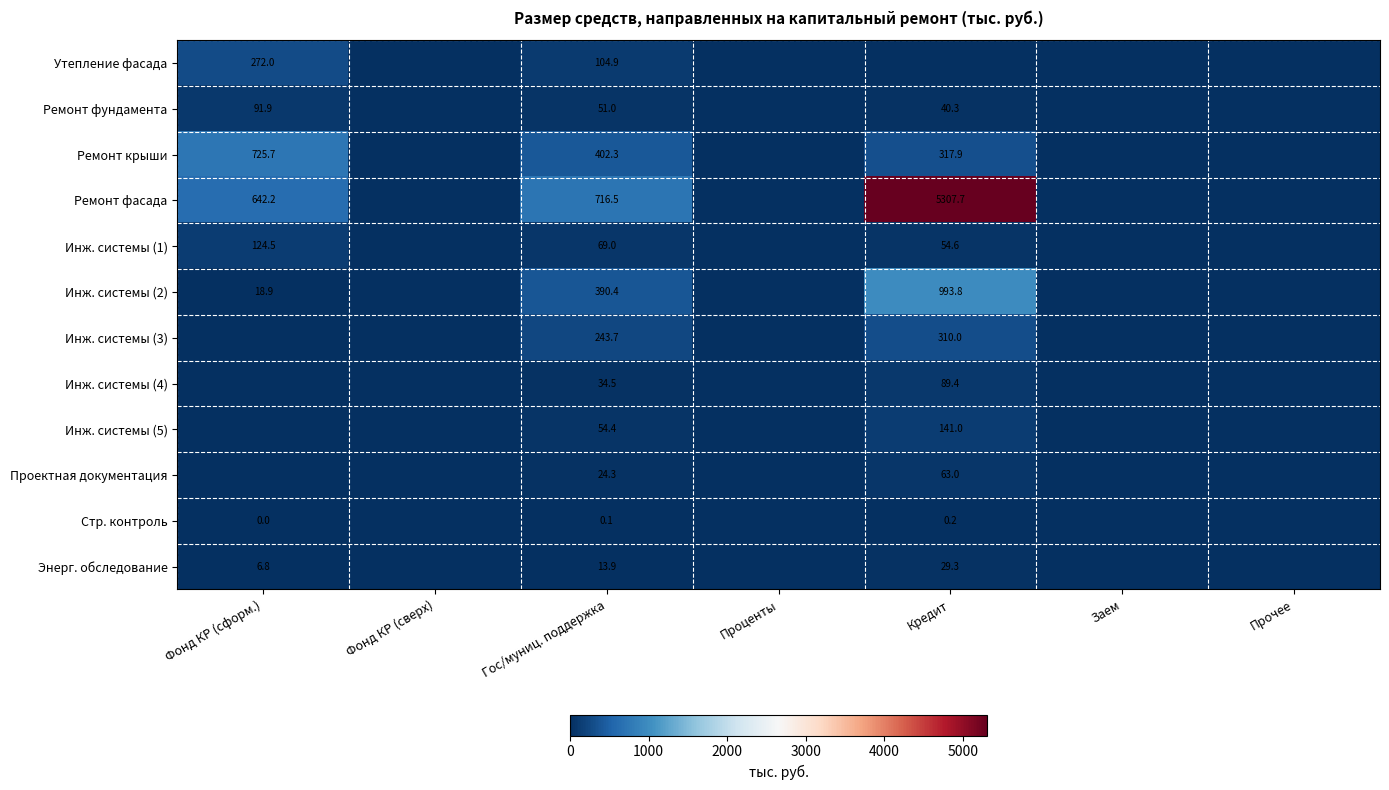

Is the value of Стр. контроль at Кредит greater than the value of Инж. системы (4) at Кредит?

No